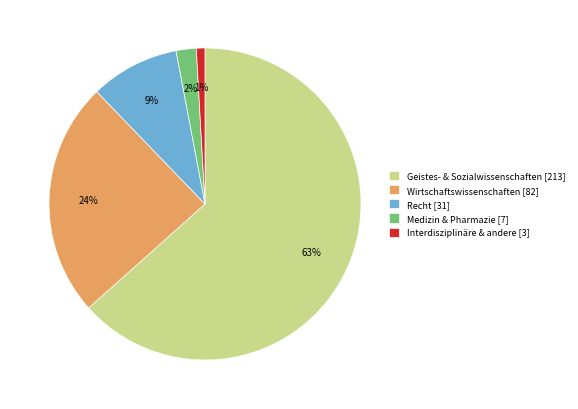

To the nearest percent, what is the average slice percentage?

20%